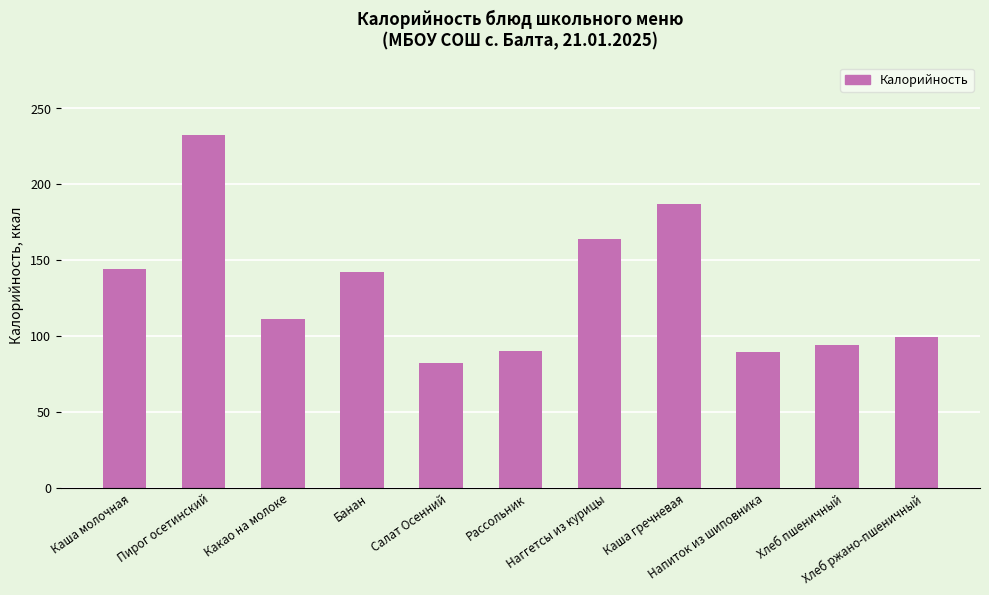

The value at Каша молочная is 144. True or false?

True